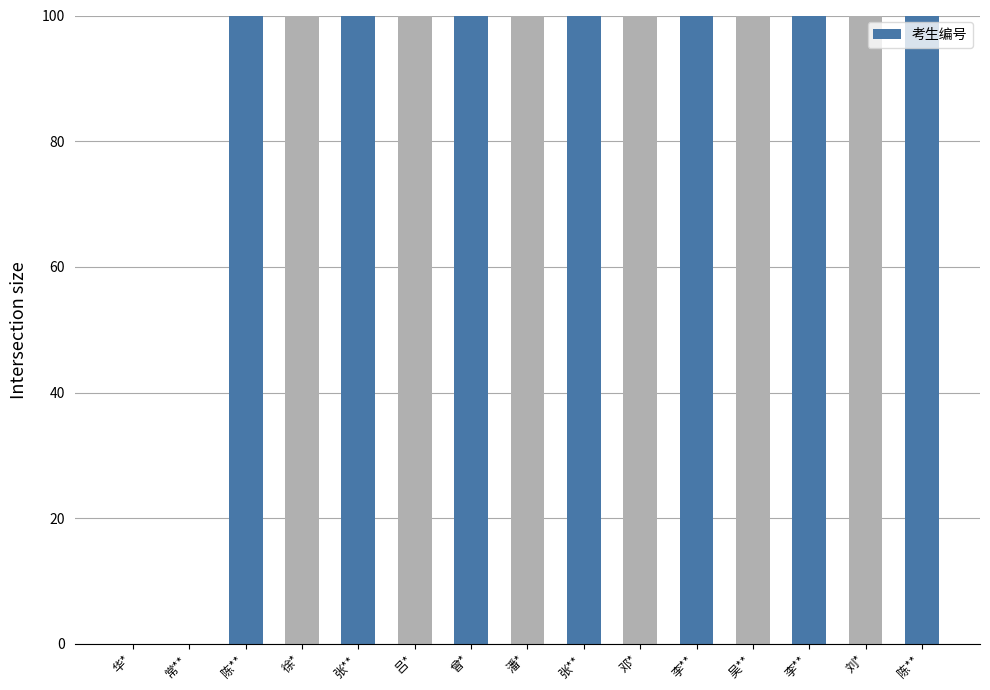

How many data points are above 99?

13